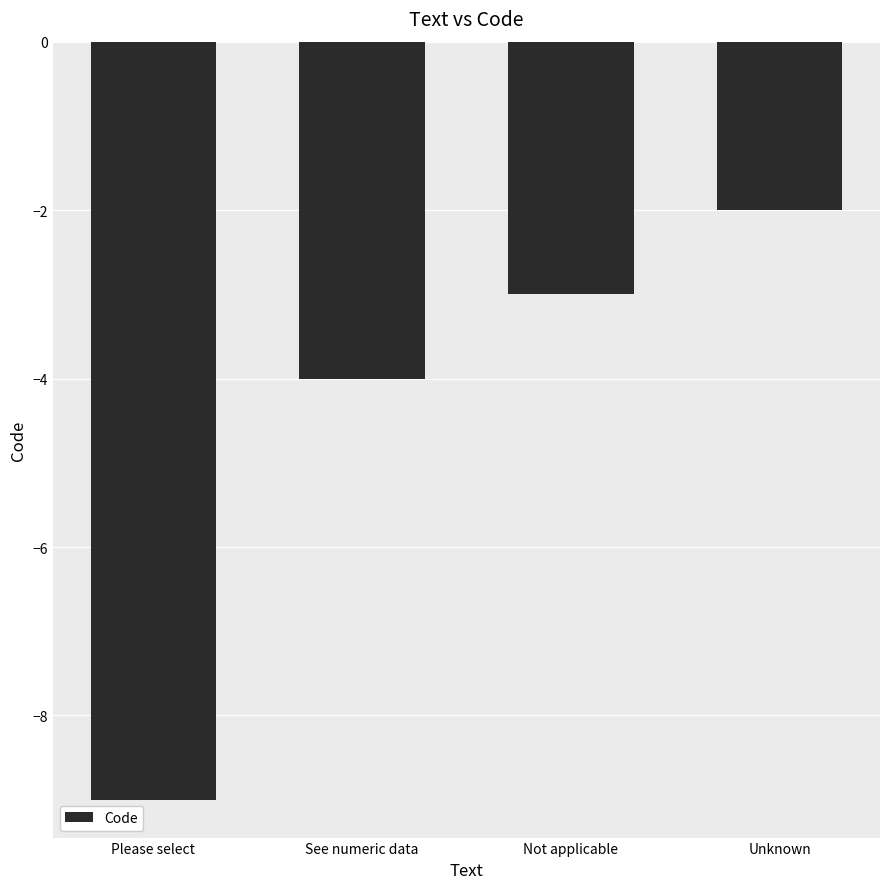

Reading left to right, transcribe all the data shown in this chart.

-9	-4	-3	-2